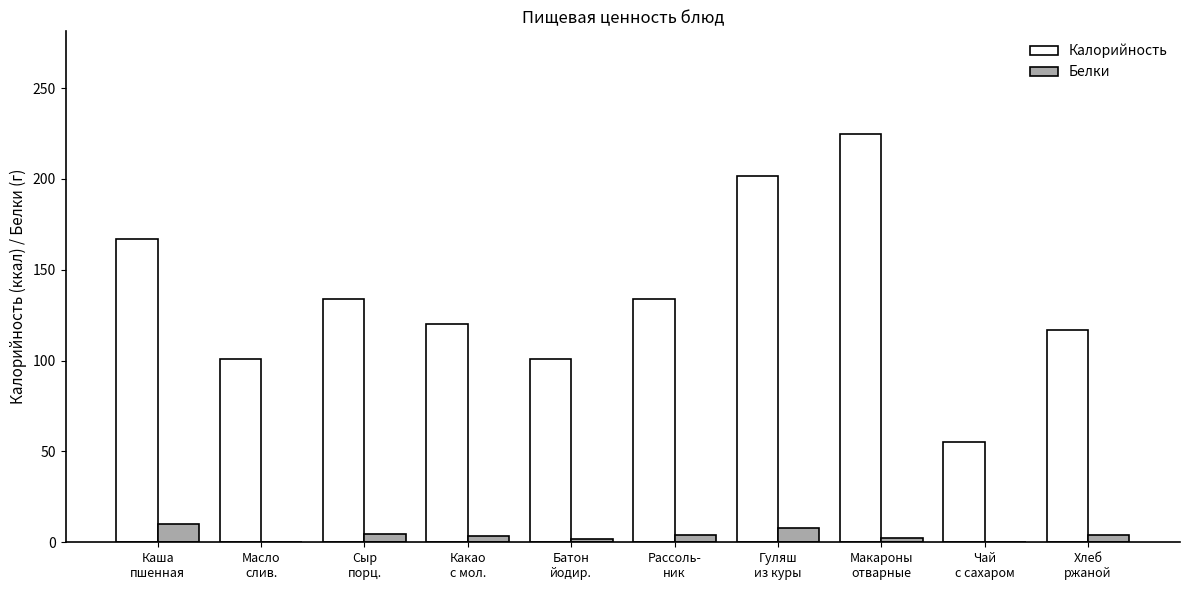

How many groups of bars are there?

10